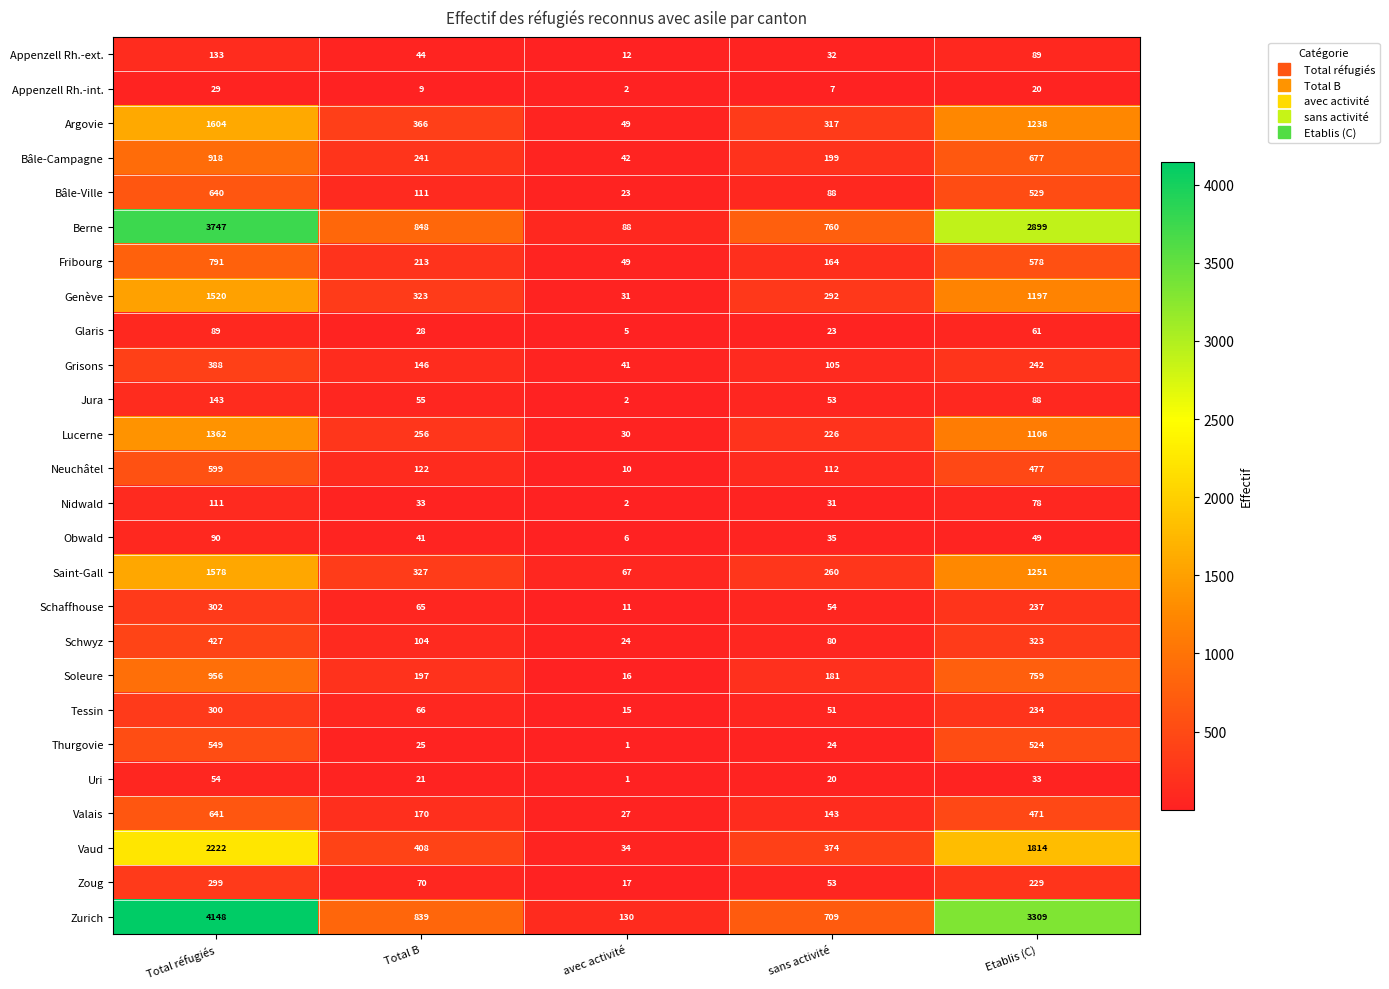

What is the difference between the highest and lowest values at Etablis (C)?

3289